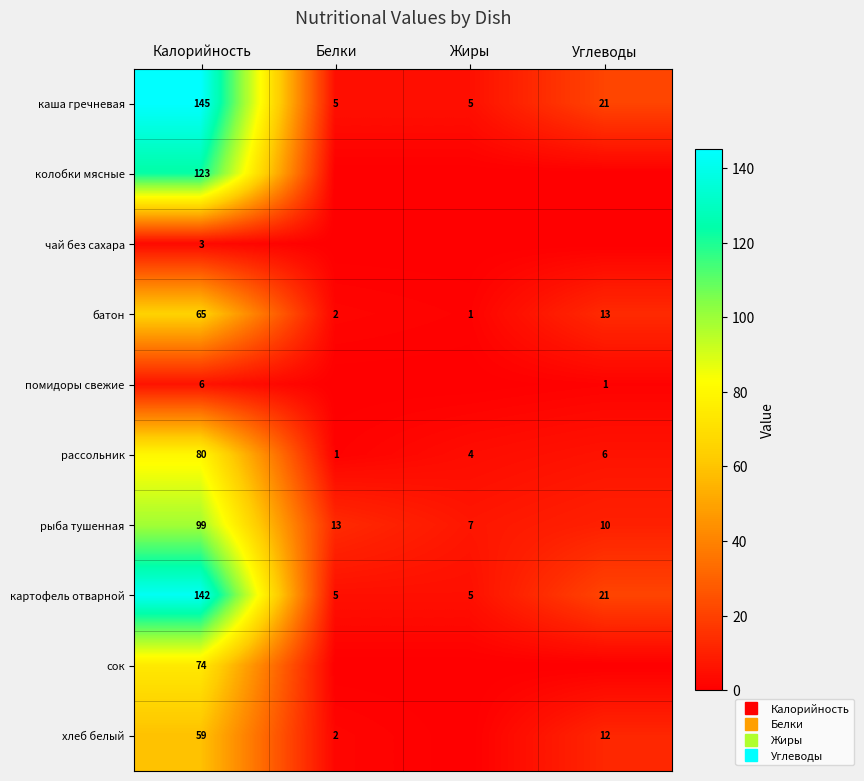

What is the average value of the картофель отварной series?

43